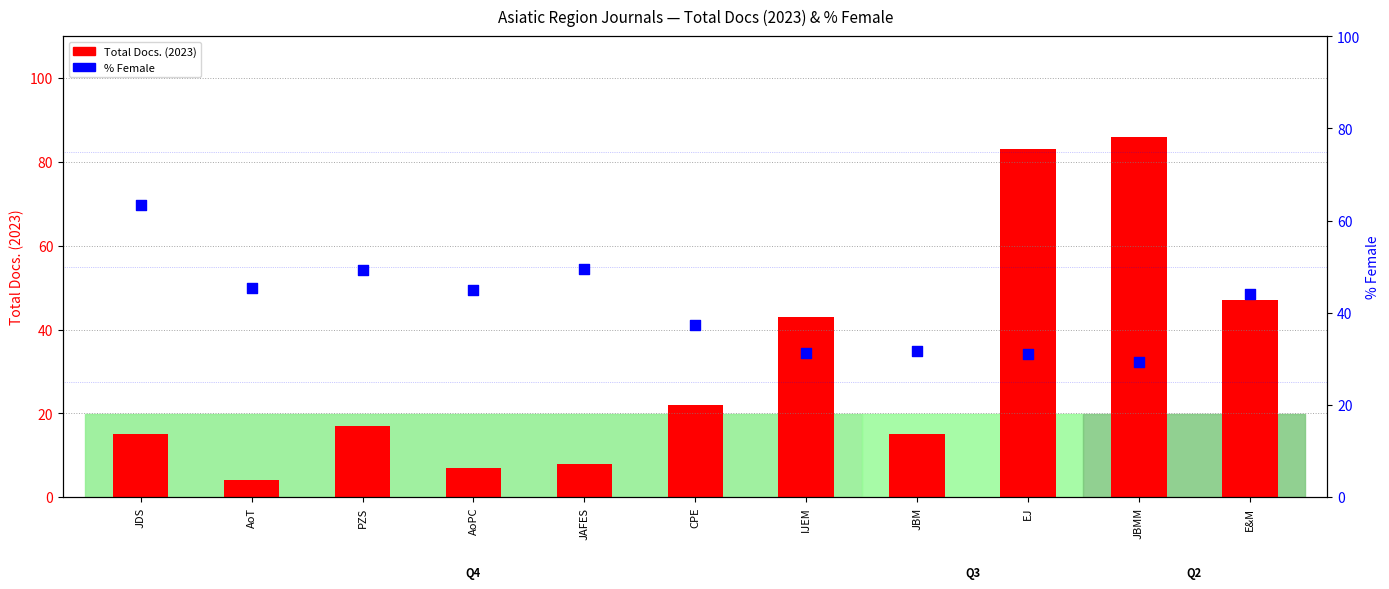

What are all the series names shown in the legend?

Total Docs. (2023), % Female